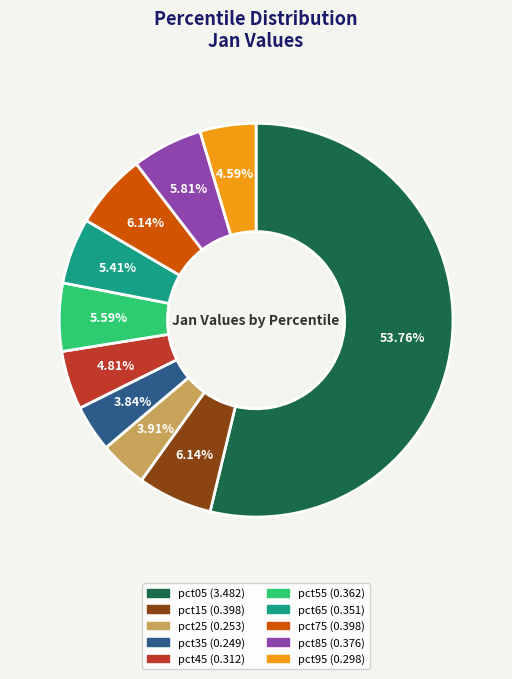

Which has a higher value, pct25 or pct05?

pct05